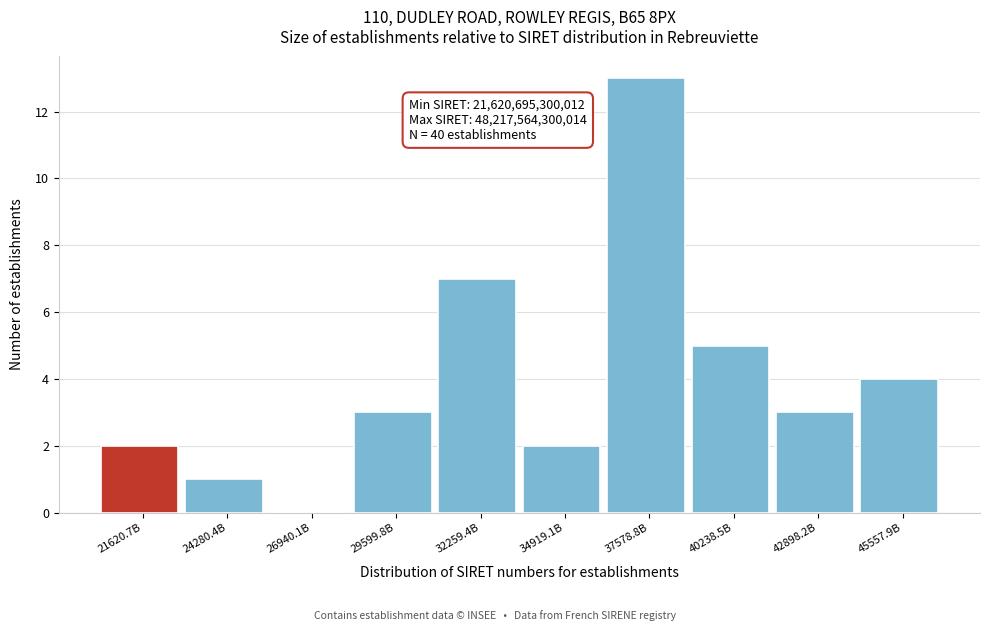

Reading left to right, list all the values displayed in this chart.

21620.7B=2	24280.4B=1	26940.1B=0	29599.8B=3	32259.4B=7	34919.1B=2	37578.8B=13	40238.5B=5	42898.2B=3	45557.9B=4